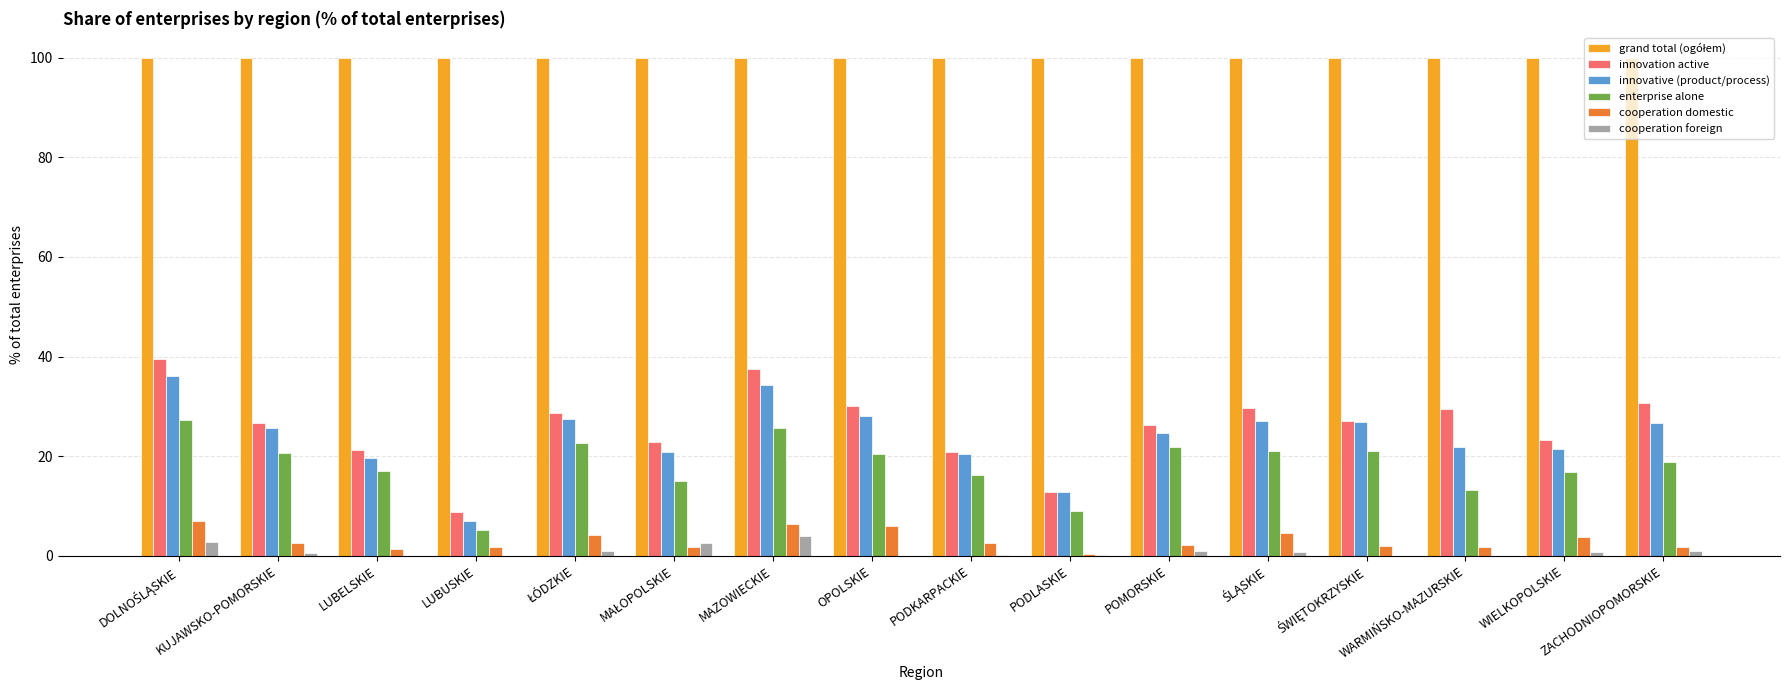

Between OPOLSKIE and PODKARPACKIE, which series saw the biggest shift?

innovation active